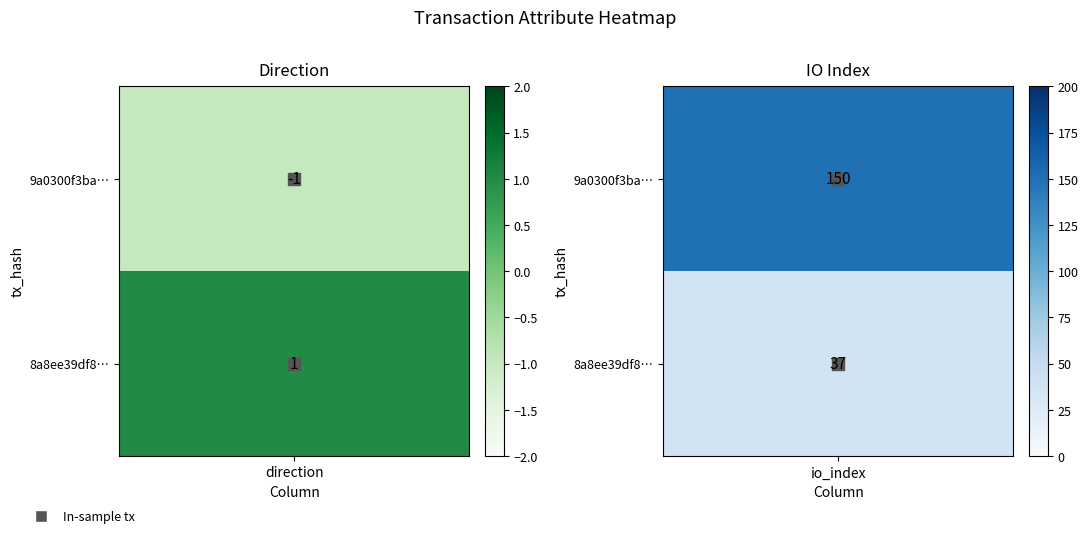

Read the 9a0300f3bac5c9ac3f45733ca6a1297c74f7729 value at 1.

150